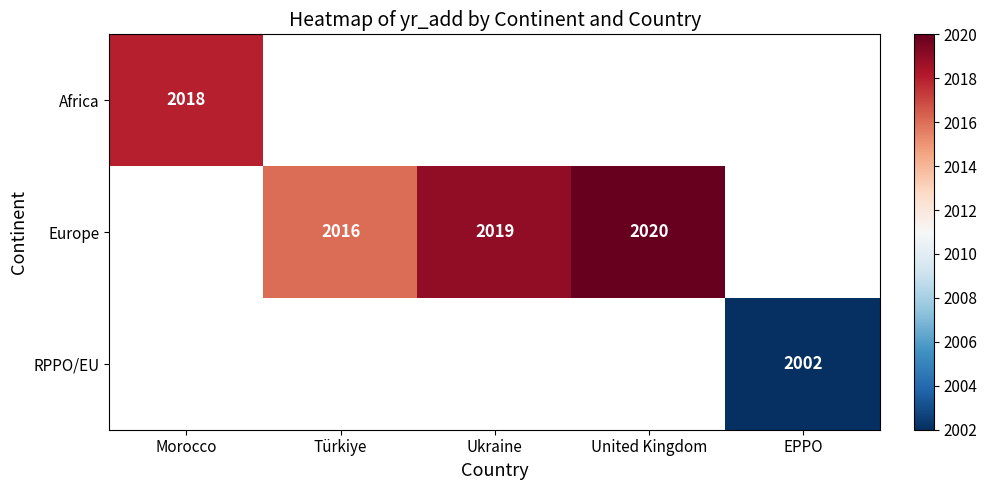

True or false: RPPO/EU has a value of 2851 at EPPO.

False